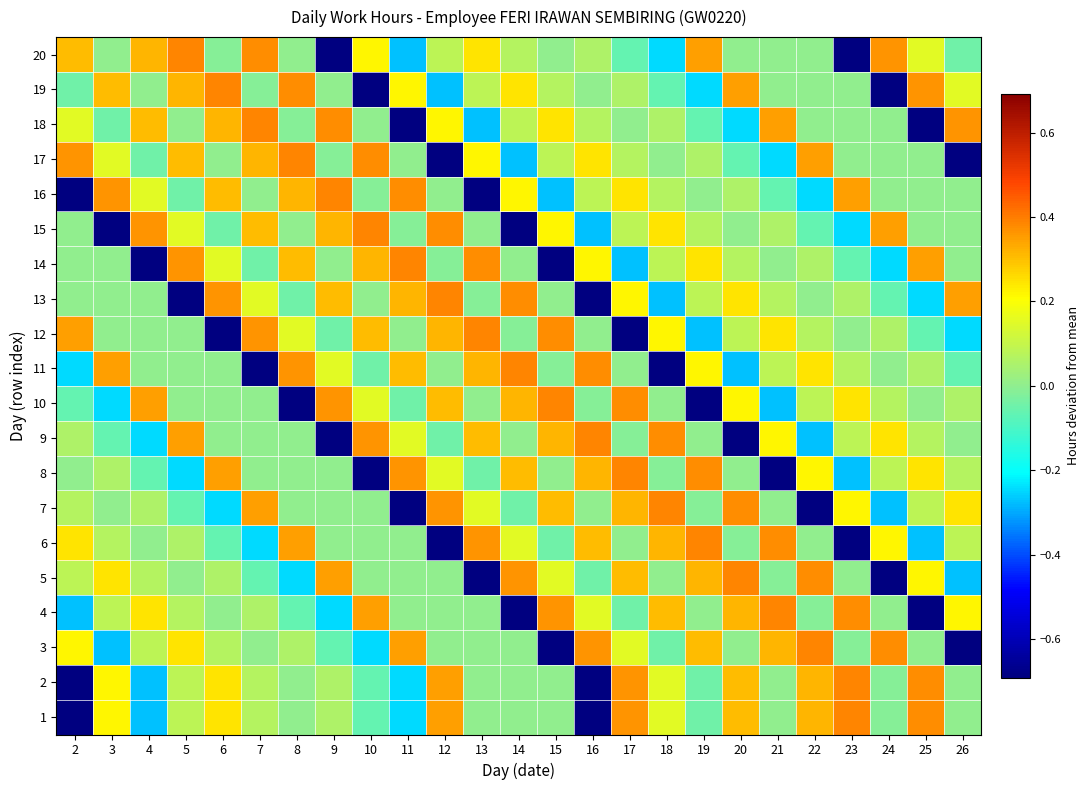

Which has a higher value, 13 or 20?

20